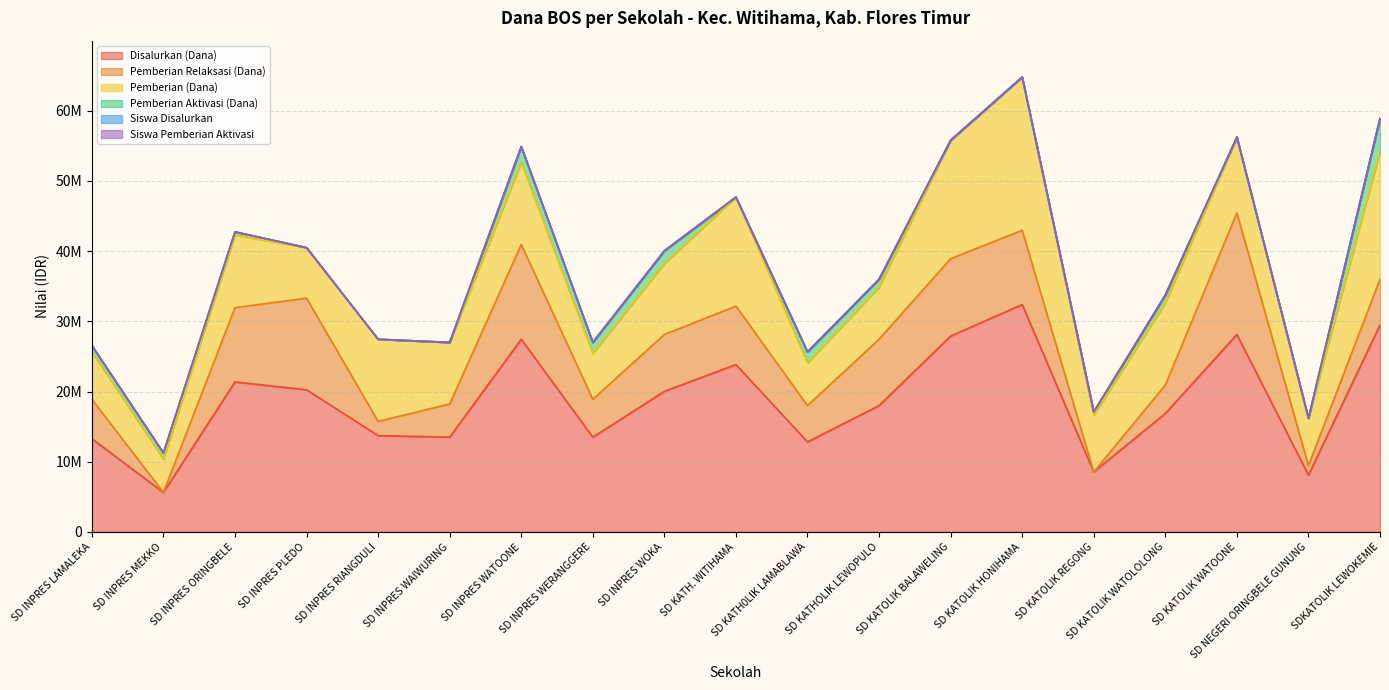

True or false: Siswa Pemberian Aktivasi has a value of 3 at SD KATOLIK WATOLOLONG.

True